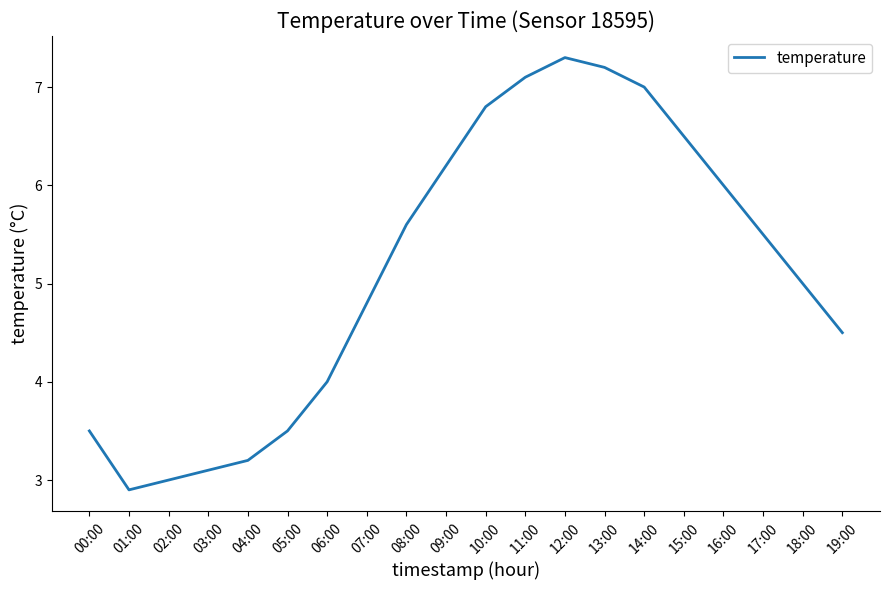

True or false: there are more than 1 points higher than both neighbors.

False